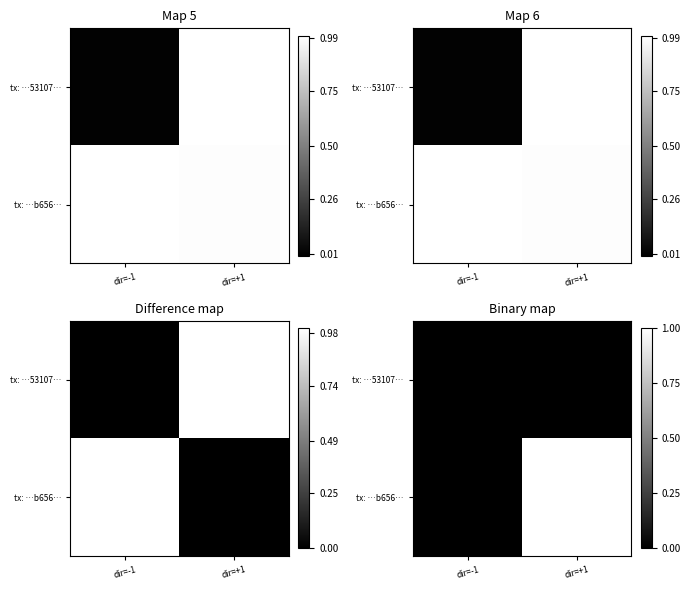

Which category has the lowest value in the tx: …53107… series?

dir=-1